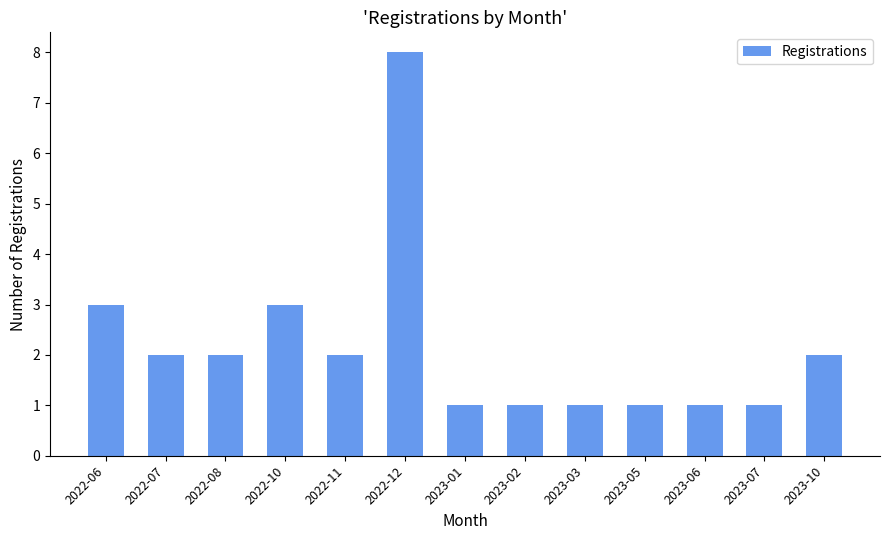

How many data points does each series have?

13